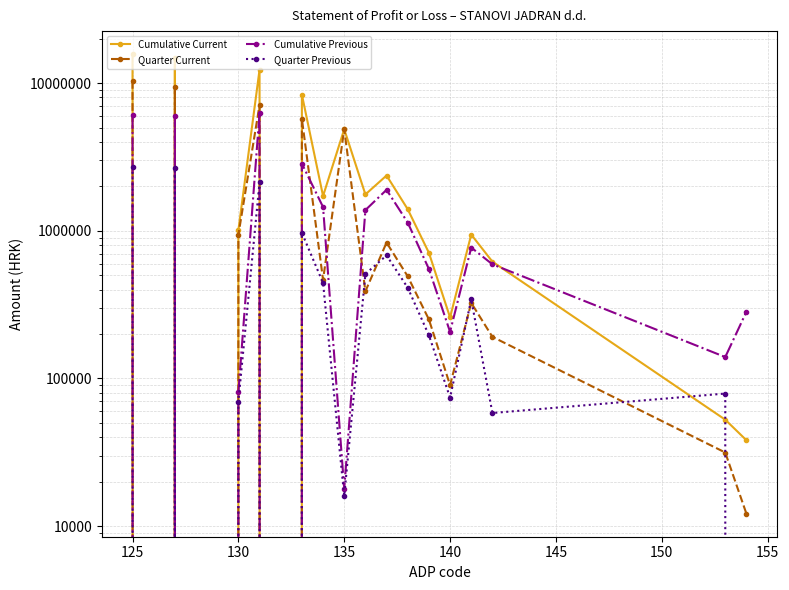

Where is the first local minimum for Cumulative Previous?

125